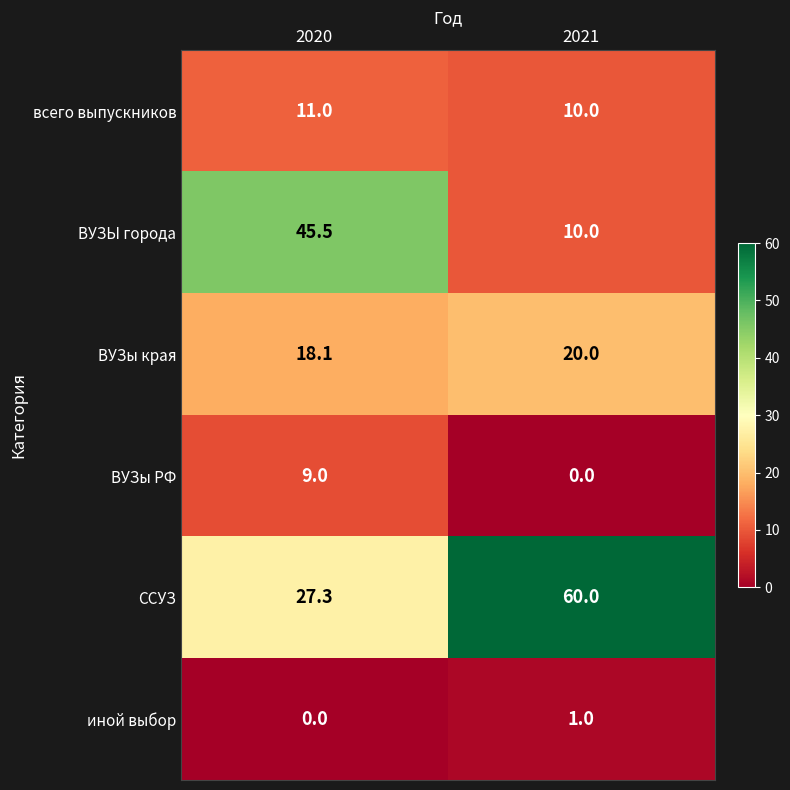

Reading left to right, transcribe all the data shown in this chart.

всего выпускников: 11.0	10.0
ВУЗЫ города: 45.5	10.0
ВУЗы края: 18.1	20.0
ВУЗы РФ: 9.0	0.0
ССУЗ: 27.3	60.0
иной выбор: 0.0	1.0